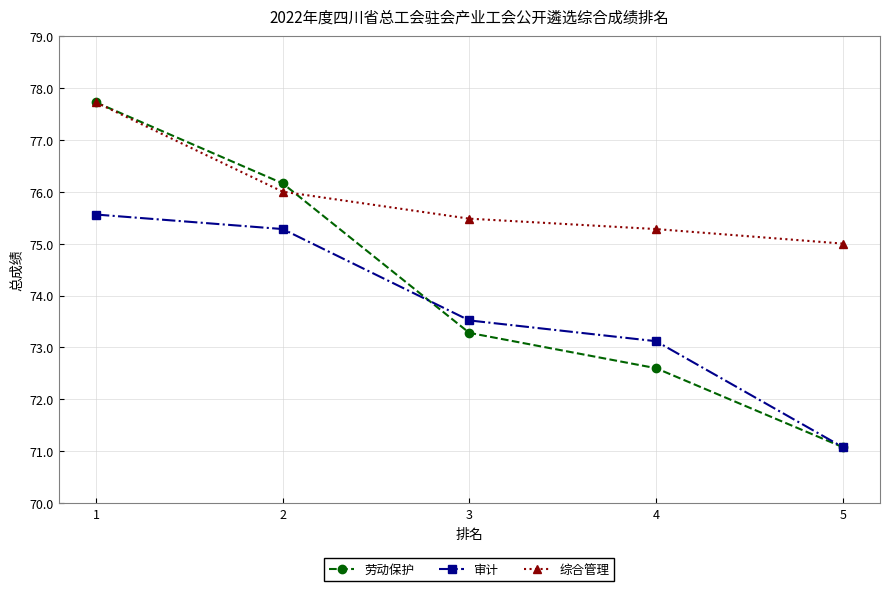

Is this an area chart (filled region under the line)?

No